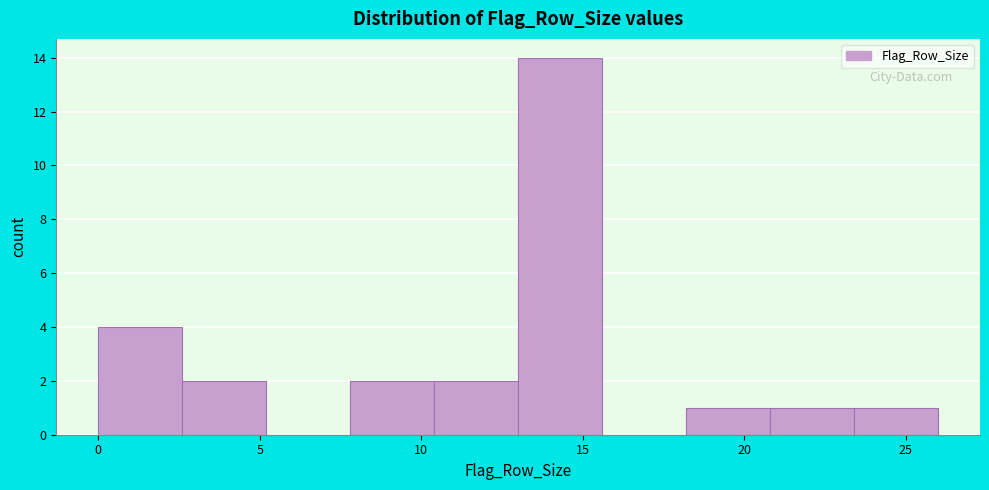

Which range on the x-axis has the tallest bar?

13.0 to 15.6